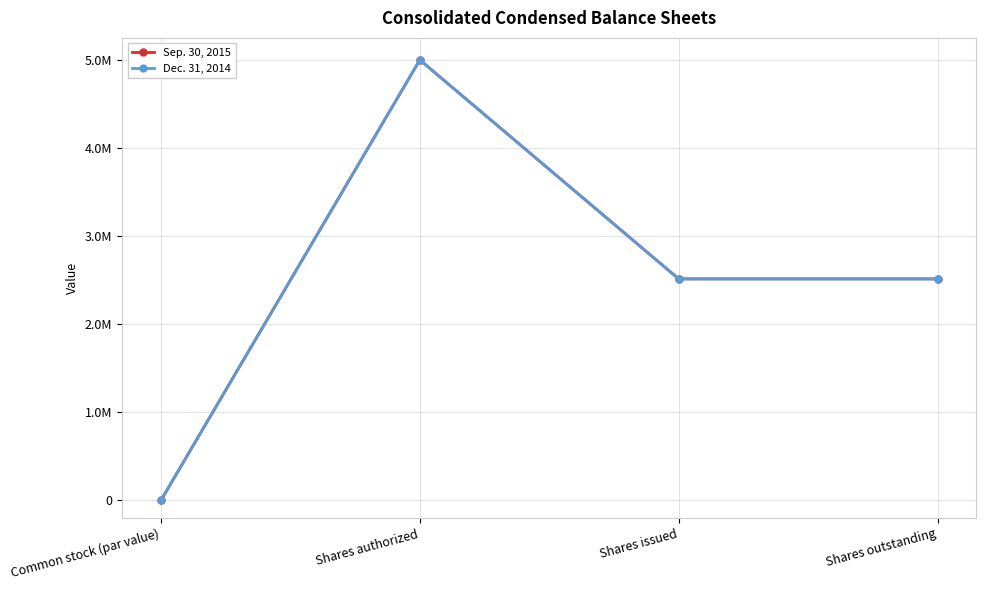

The value of Sep. 30, 2015 at Shares outstanding is 2513696. True or false?

True